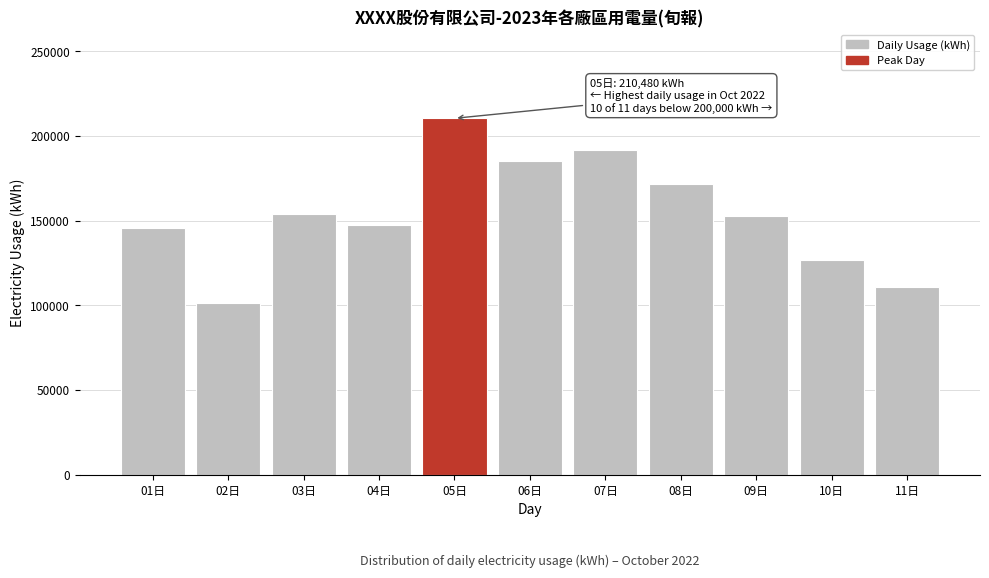

Reading right to left, extract all data points from this chart.

110548.9	126978.0	152864.4	171797.0	191718.5	185358.1	210479.7	147259.8	154144.3	101351.5	145560.6